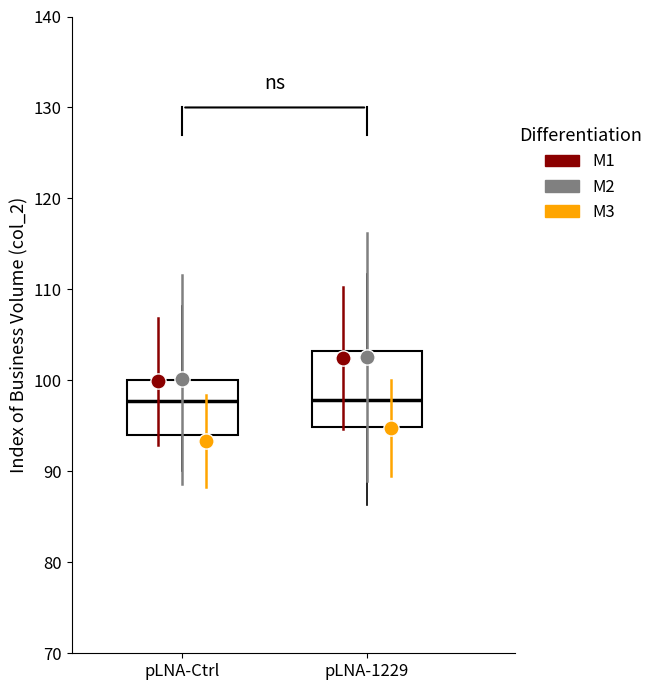

Reading left to right, read every box against the y-axis: the position of its median line, the range the box covers, and the ends of its whiskers. The values are not printed on the chart, so give them approximately, as read against the axis.

pLNA-Ctrl: median 98, box 94 to 100, whiskers 90 to 108
pLNA-1229: median 98, box 95 to 103, whiskers 86 to 112